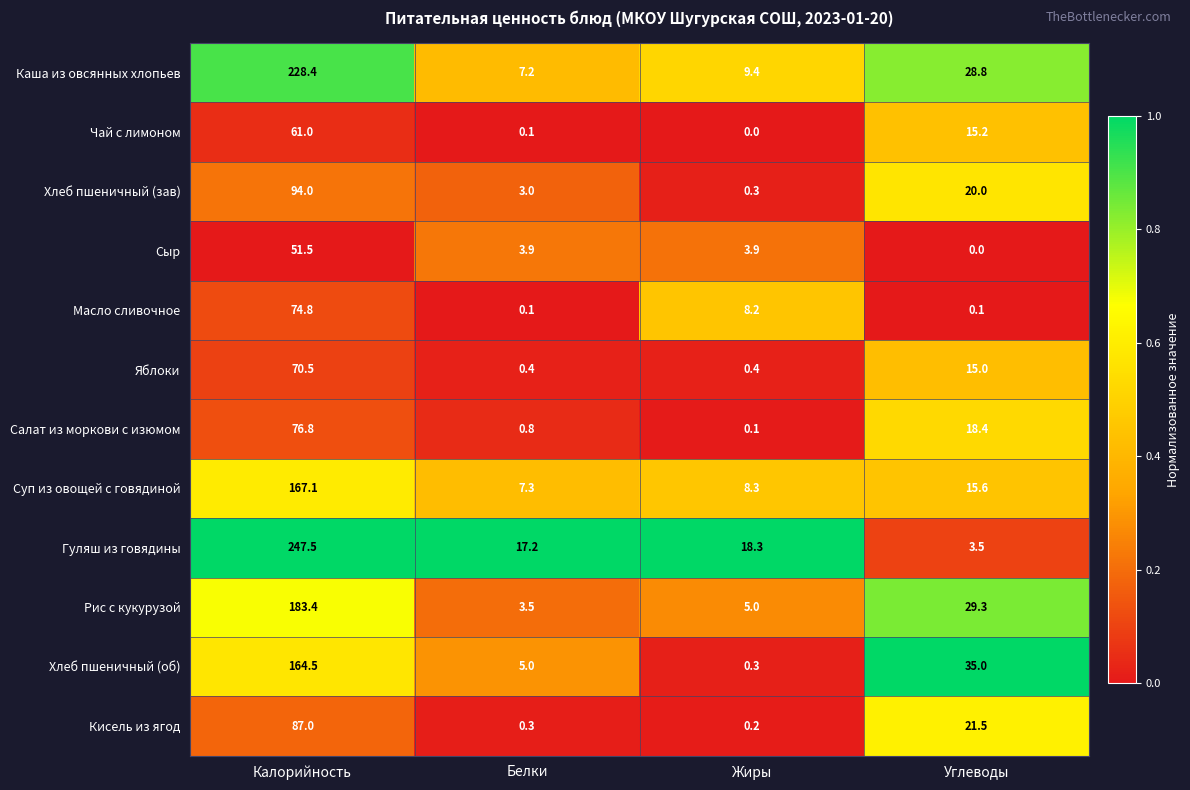

What is the sum of all Рис с кукурузой values?

221.2